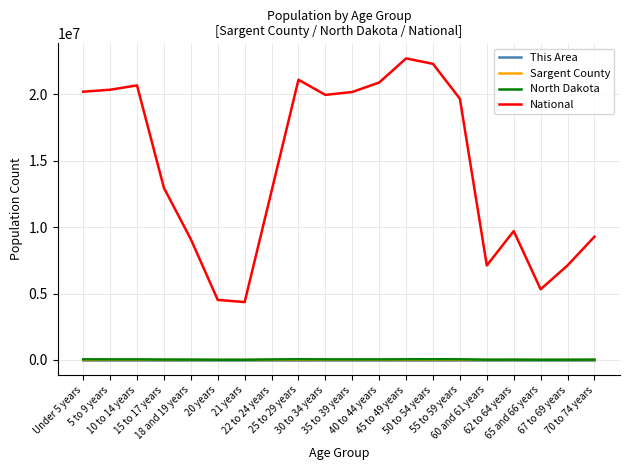

Which series has the largest total across all categories?

National